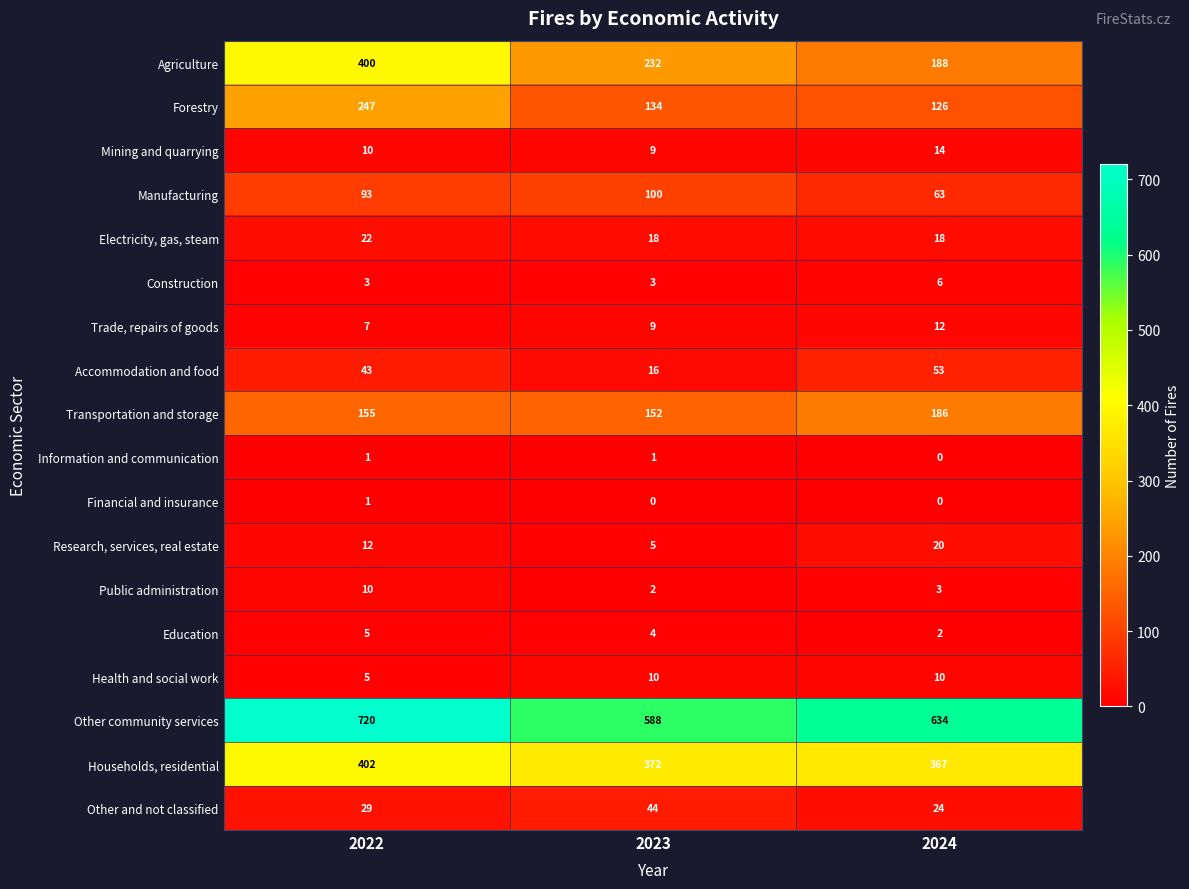

Is it true that Construction equals 3 at 2024?

False